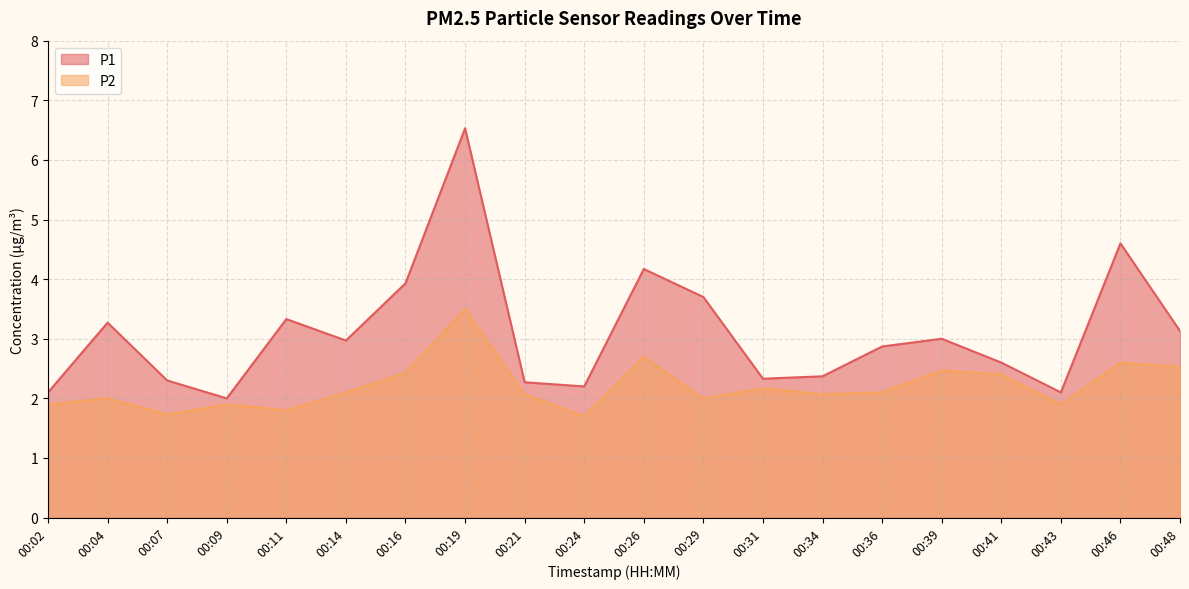

At which label does P1 reach its minimum?

00:09